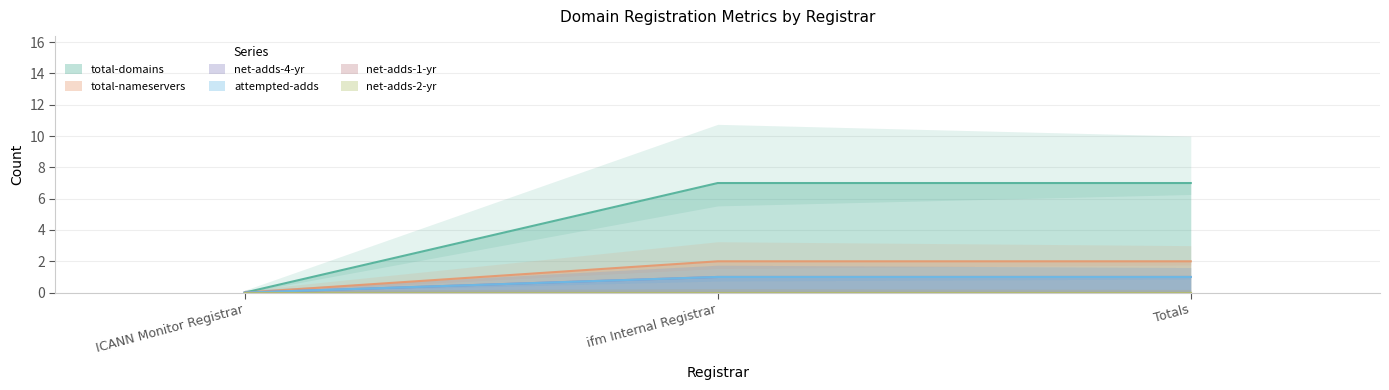

What is the label of the 3rd point from the right?

ICANN Monitor Registrar